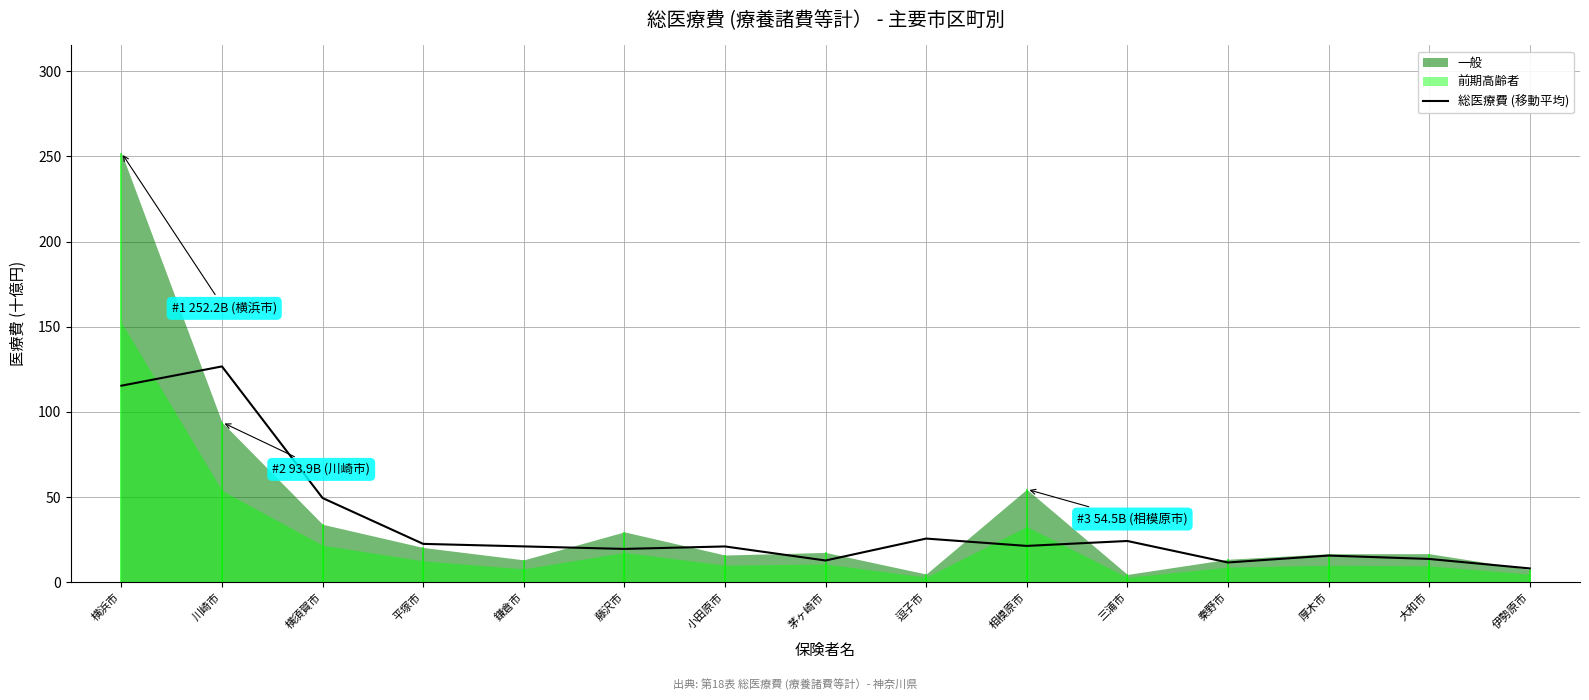

Reading left to right, list all the values displayed in this chart.

115.3	126.7	49.4	22.5	21.0	19.5	20.9	12.7	25.6	21.3	24.2	11.5	15.6	13.6	8.0